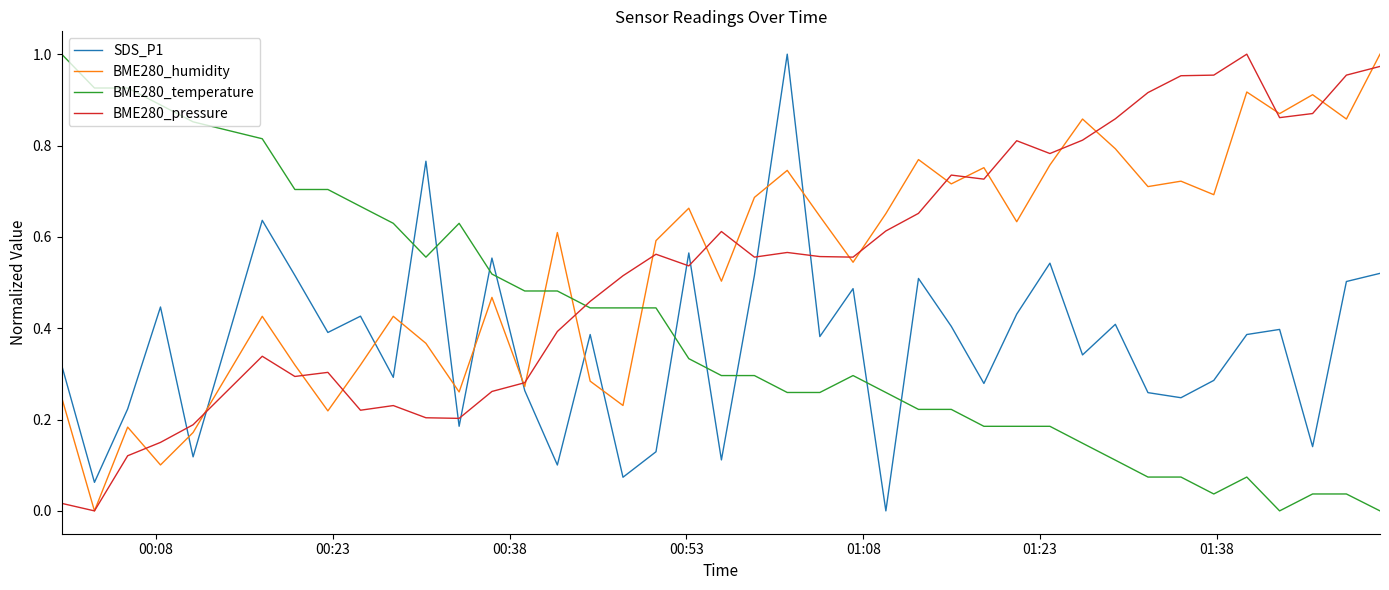

How many distinct data groups are displayed?

4